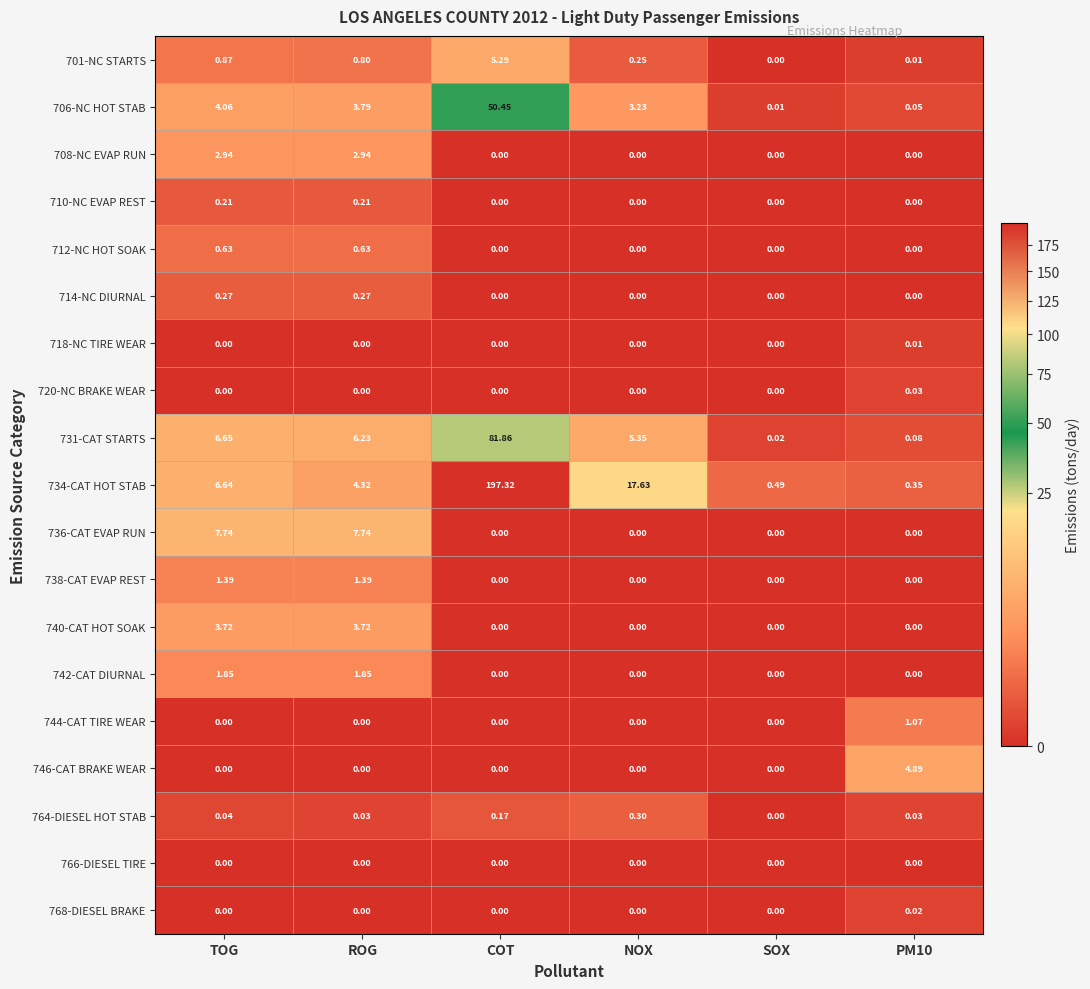

At which label is 734-CAT HOT STAB closest to 98?

NOX